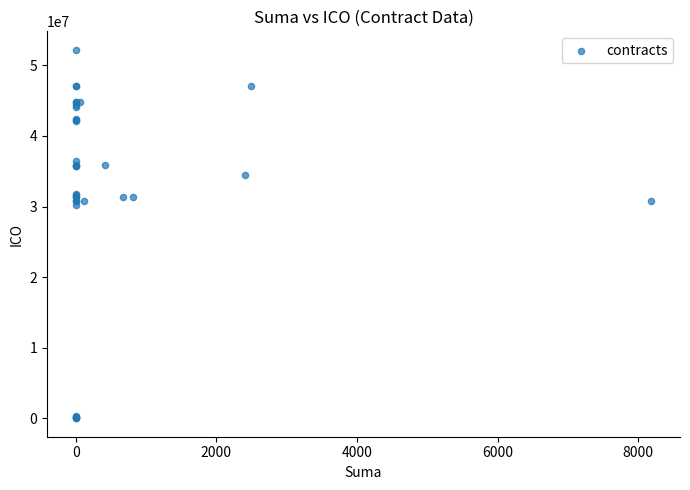

What Y value in the scatter plot is closest to 26108810?

30232295